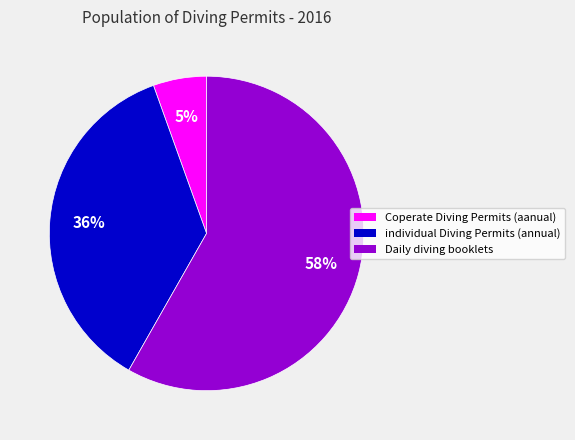

Does any single category account for the majority?

Yes